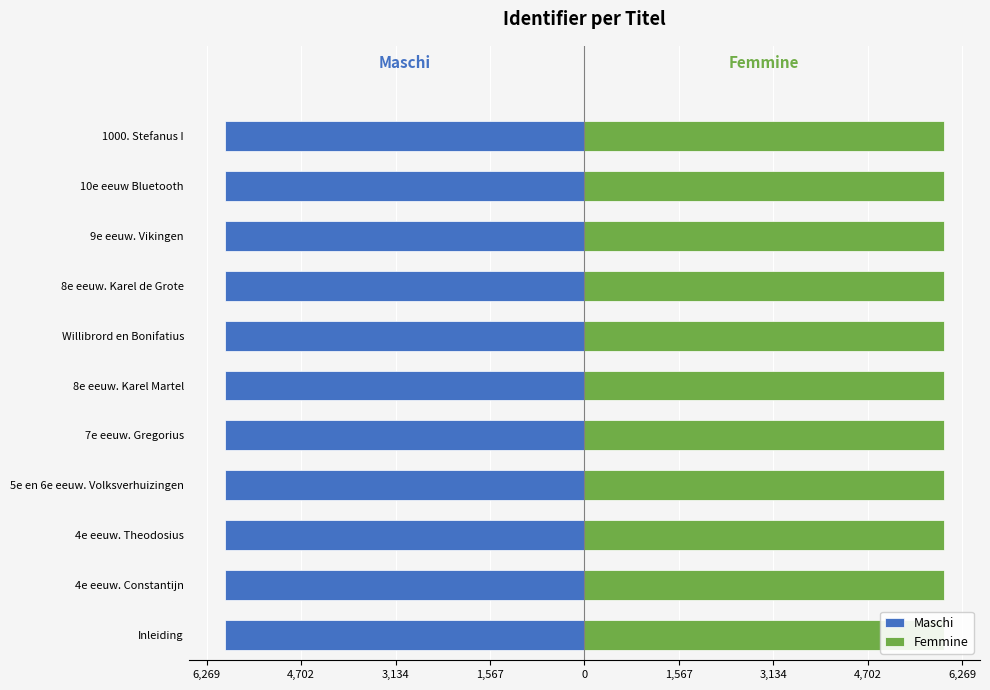

Is the value of Maschi at 8e eeuw. Karel de Grote greater than the value of Femmine at 4e eeuw. Constantijn?

No